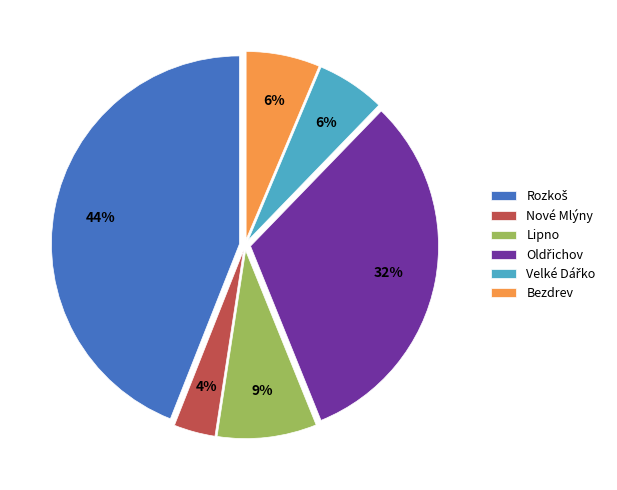

How many slices are in this pie chart?

6